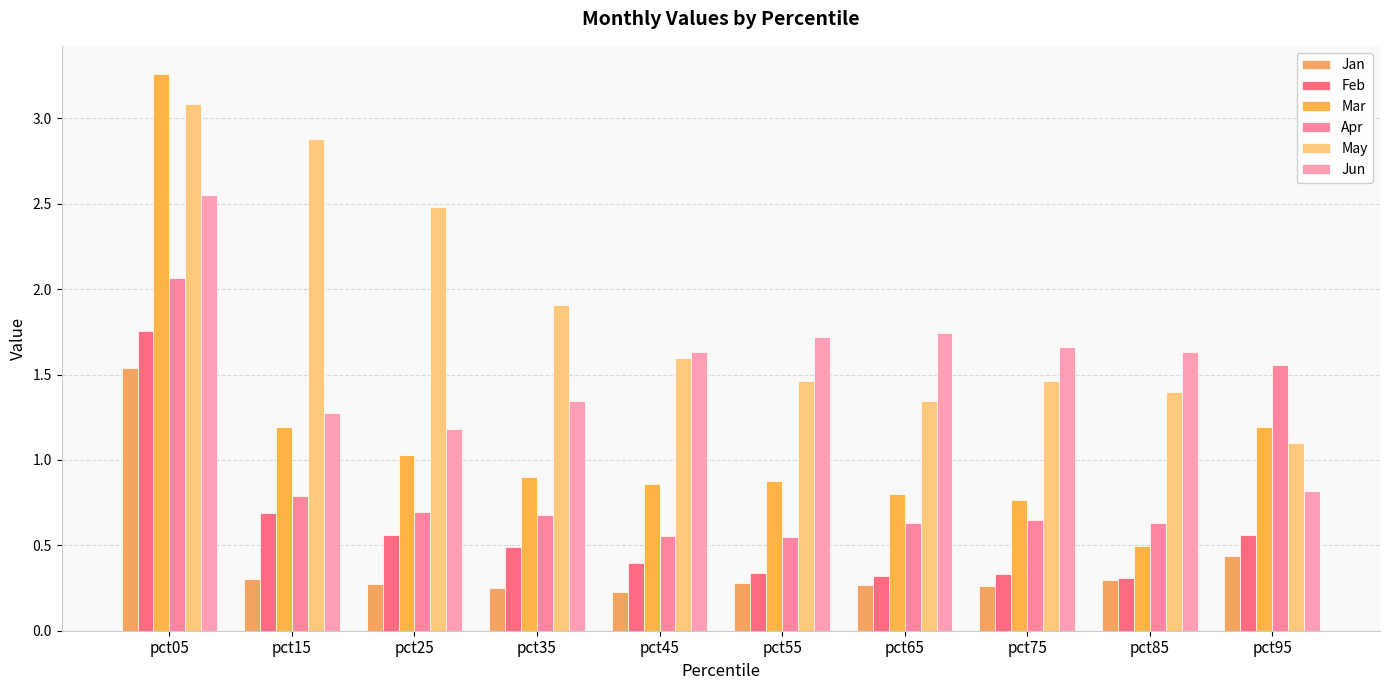

How many series are shown in this chart?

6